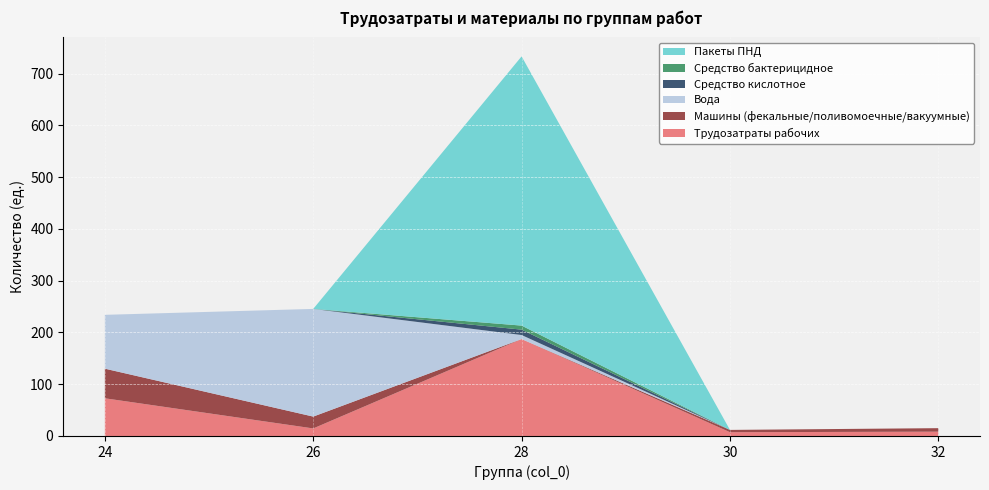

Reading left to right, what are all the values shown in this chart?

Трудозатраты рабочих: 24=72.8	26=14.6	28=187.2	30=7.3	32=8.3
Машины (фекальные/поливомоечные/вакуумные): 24=57.2	26=22.9	28=0.0	30=4.4	32=6.8
Вода: 24=104.0	26=208.0	28=7.8	30=0.0	32=0.0
Средство кислотное: 24=0.0	26=0.0	28=10.4	30=0.0	32=0.0
Средство бактерицидное: 24=0.0	26=0.0	28=7.8	30=0.0	32=0.0
Пакеты ПНД: 24=0.0	26=0.0	28=520.0	30=0.0	32=0.0